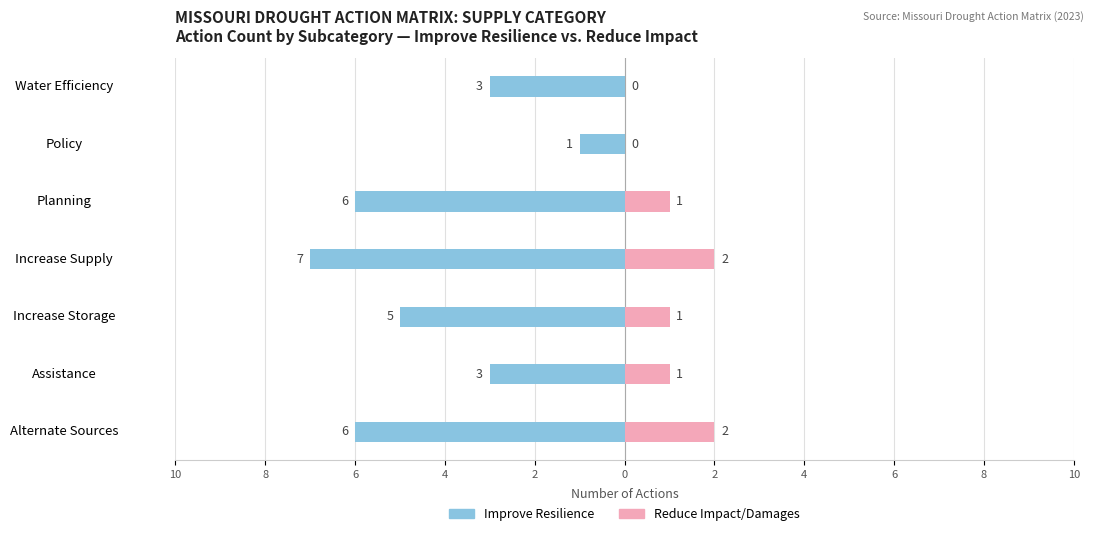

Is the value of Improve Resilience at Water Efficiency greater than the value of Reduce Impact/Damages at Water Efficiency?

No